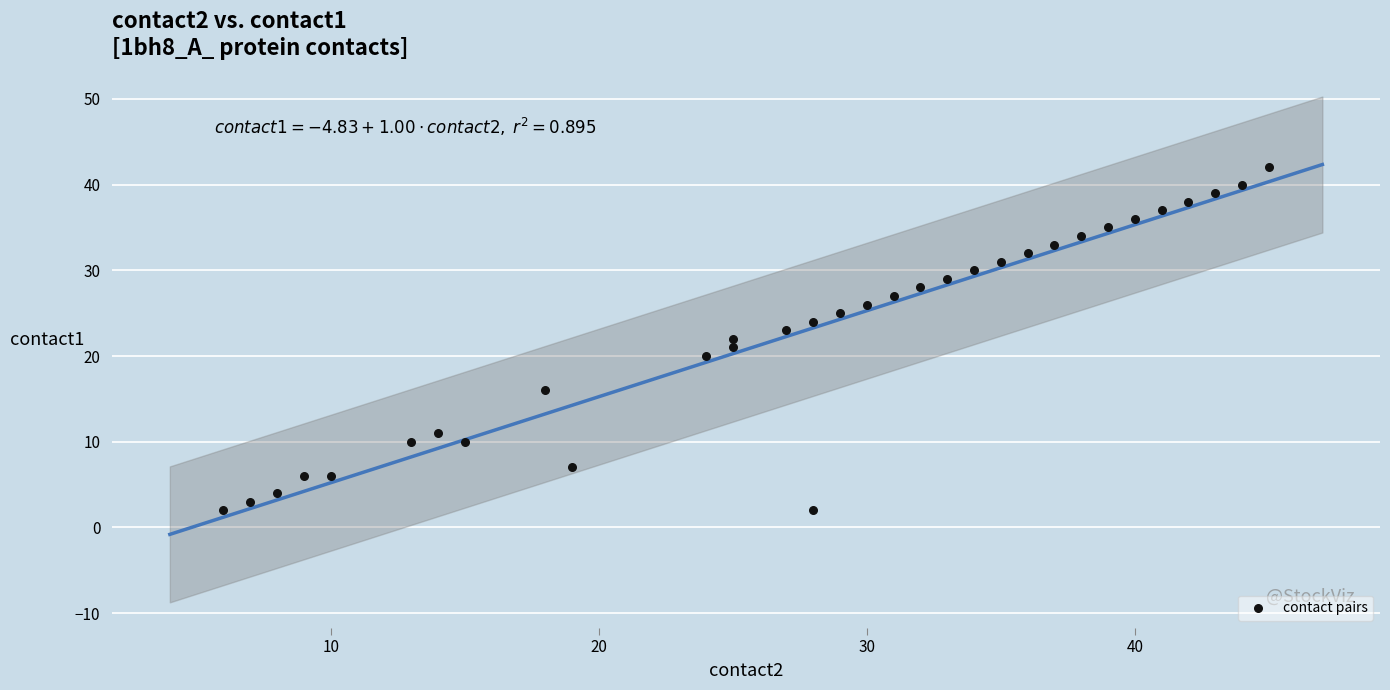

What is the range of X values (max minus min)?

39